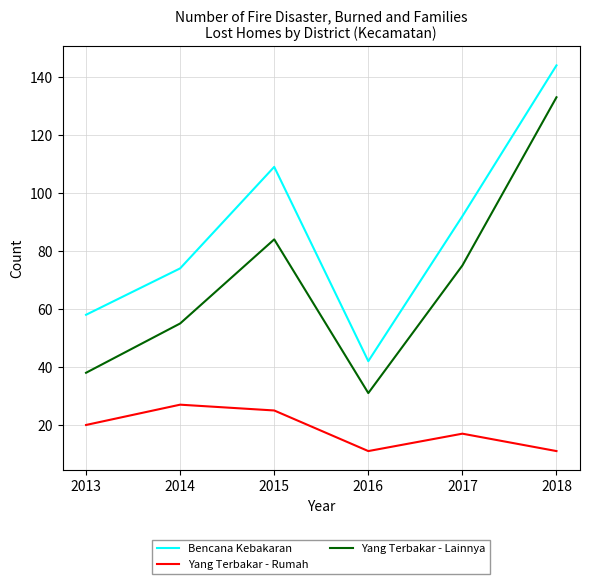

The value of Yang Terbakar - Rumah at 2013 is 20. True or false?

True